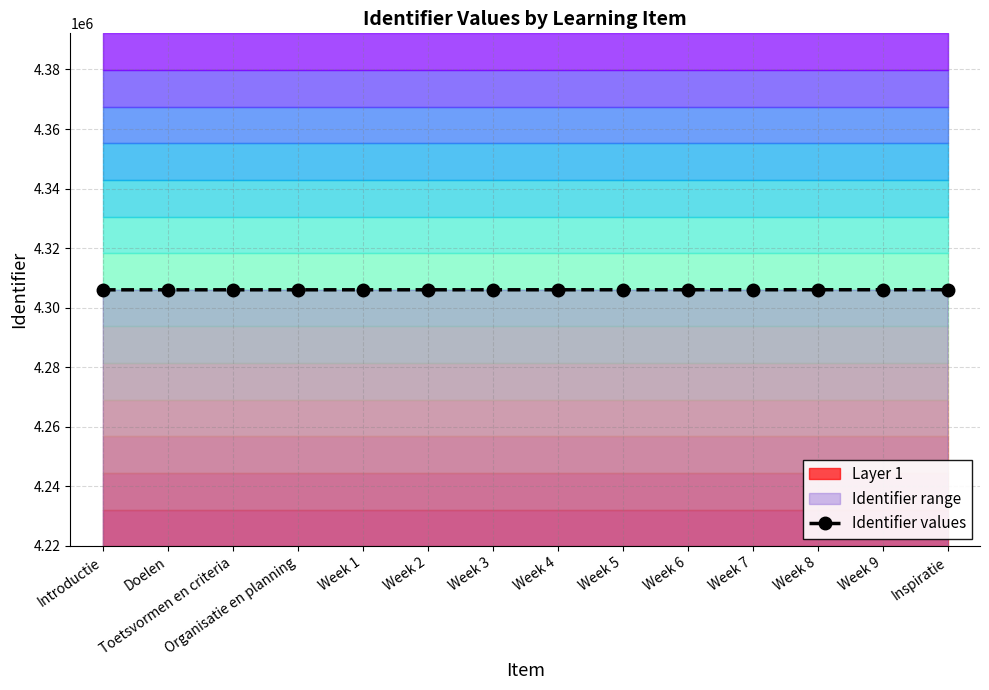

Rank the categories by value from lowest to highest.

Introductie, Doelen, Toetsvormen en criteria, Organisatie en planning, Week 1, Week 2, Week 3, Week 4, Week 5, Week 6, Week 7, Week 8, Week 9, Inspiratie